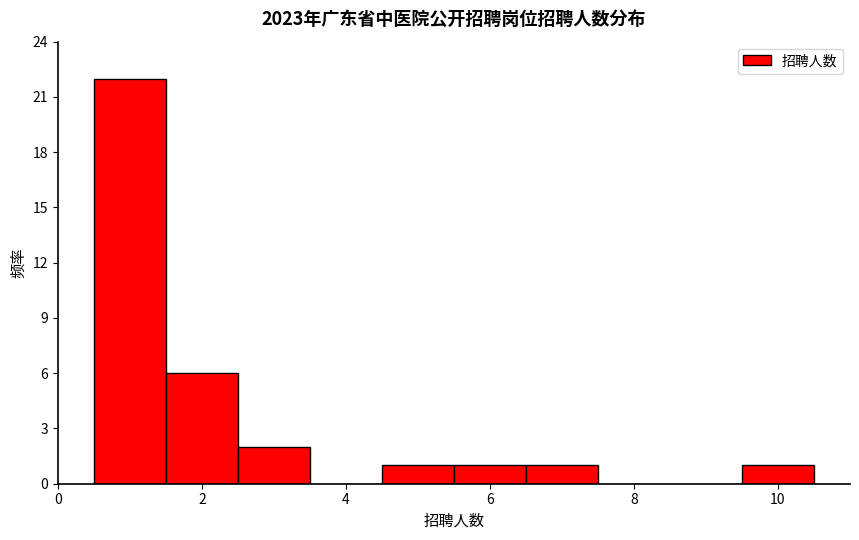

What is the height of the bar covering 0.5 to 1.5 on the x-axis? Neither the bar edges nor the heights are printed on the chart, so give them approximately, as read against the axes.

22